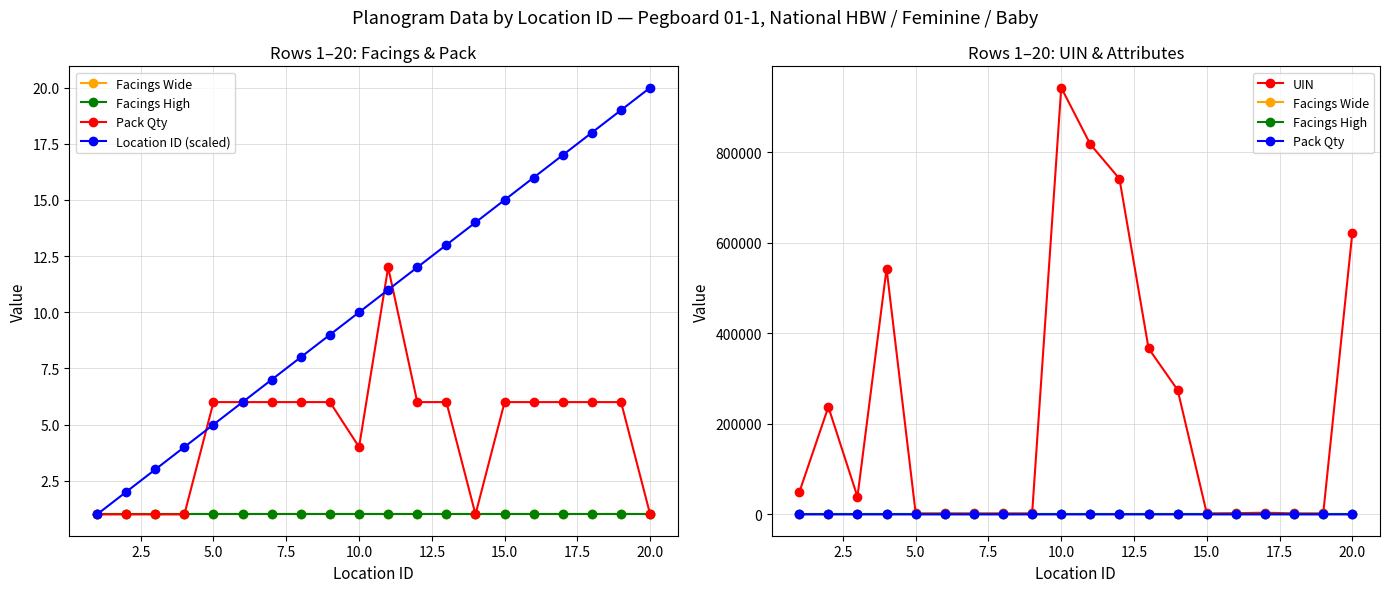

What is the sum of all Location ID (scaled) values?

210